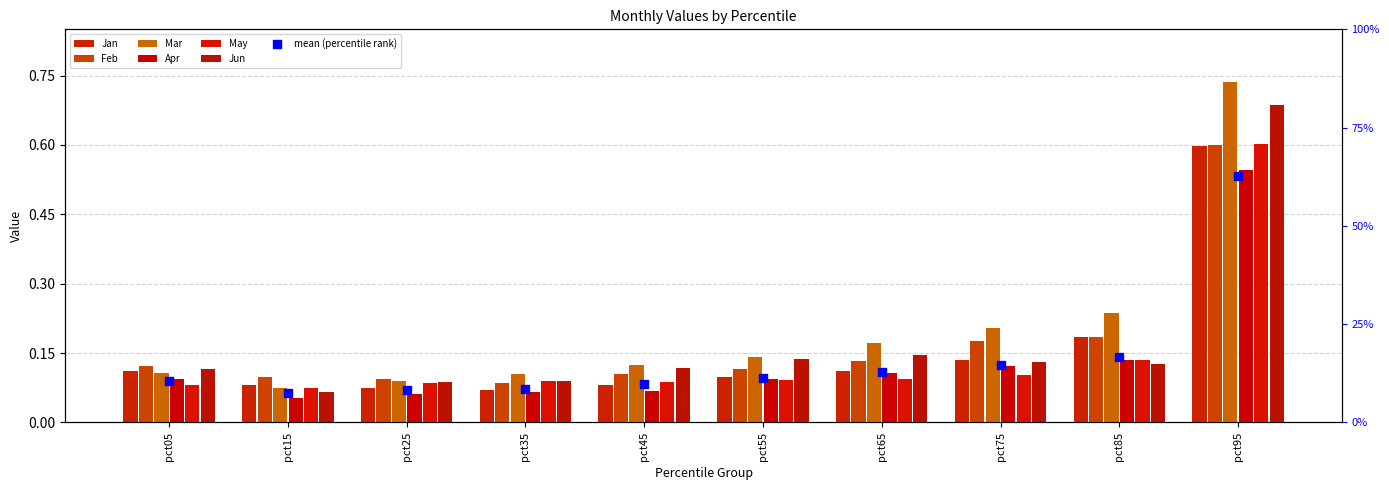

At which category is the sum across all series the highest?

pct95